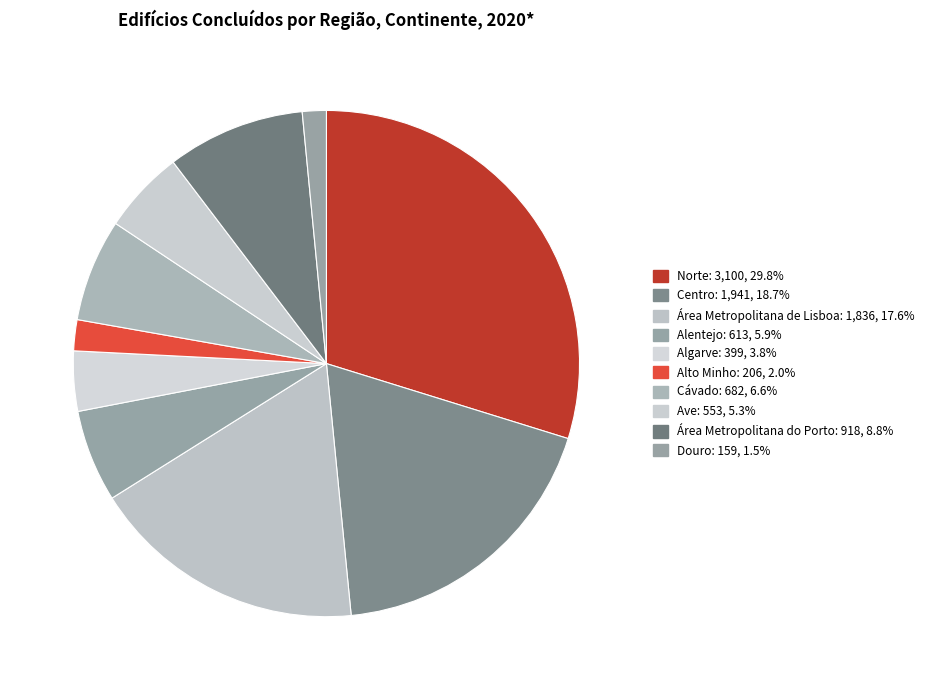

True or false: Área Metropolitana de Lisboa accounts for 9% of the total.

False